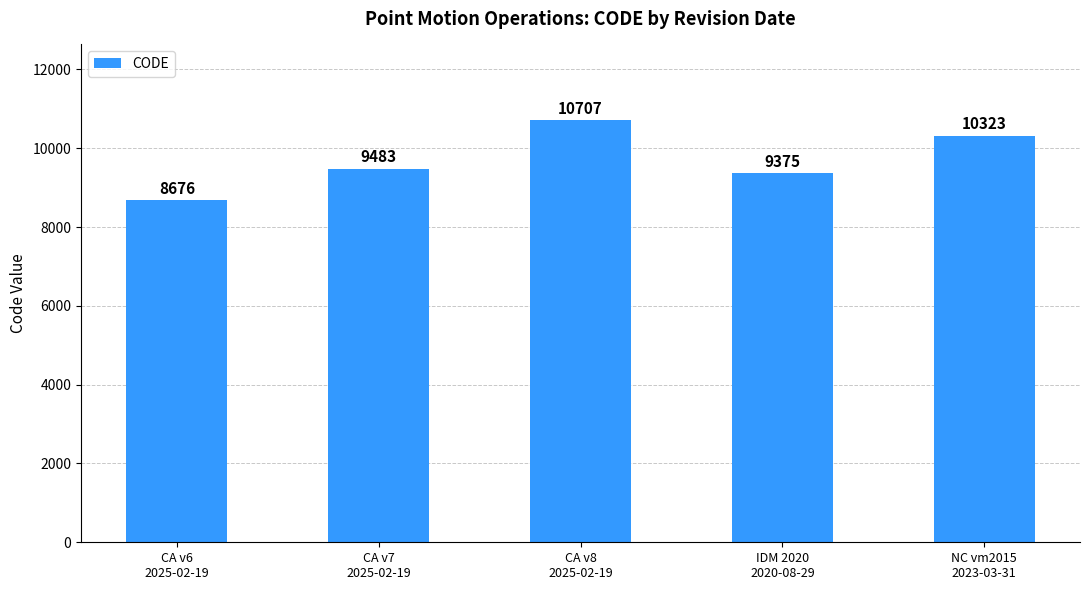

What is the label of the 5th bar from the left?

NC vm2015
2023-03-31